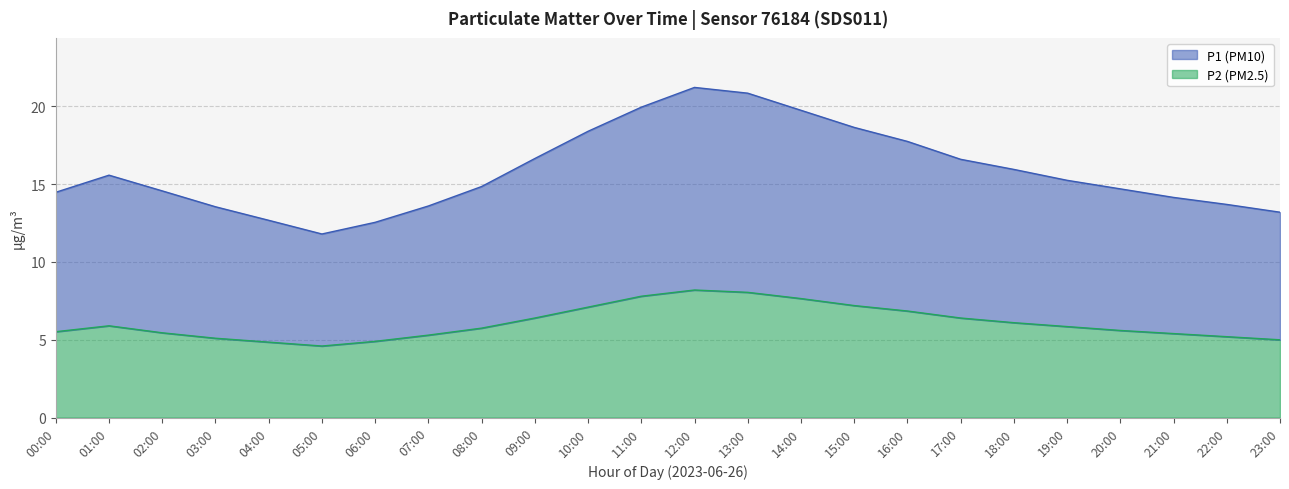

True or false: P1 and P2 cross at least once.

False